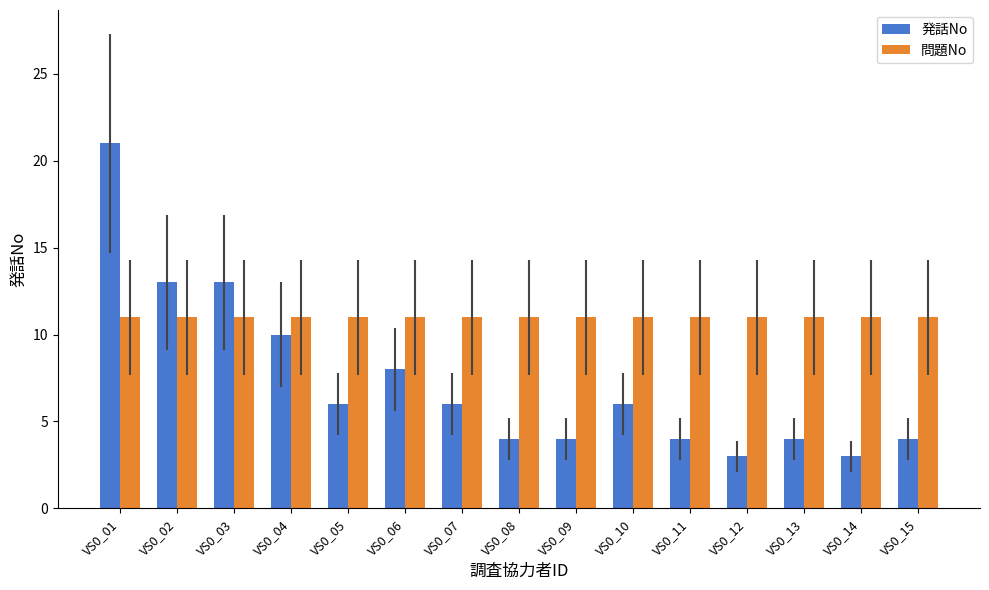

What is the lowest value of the 発話No series?

3